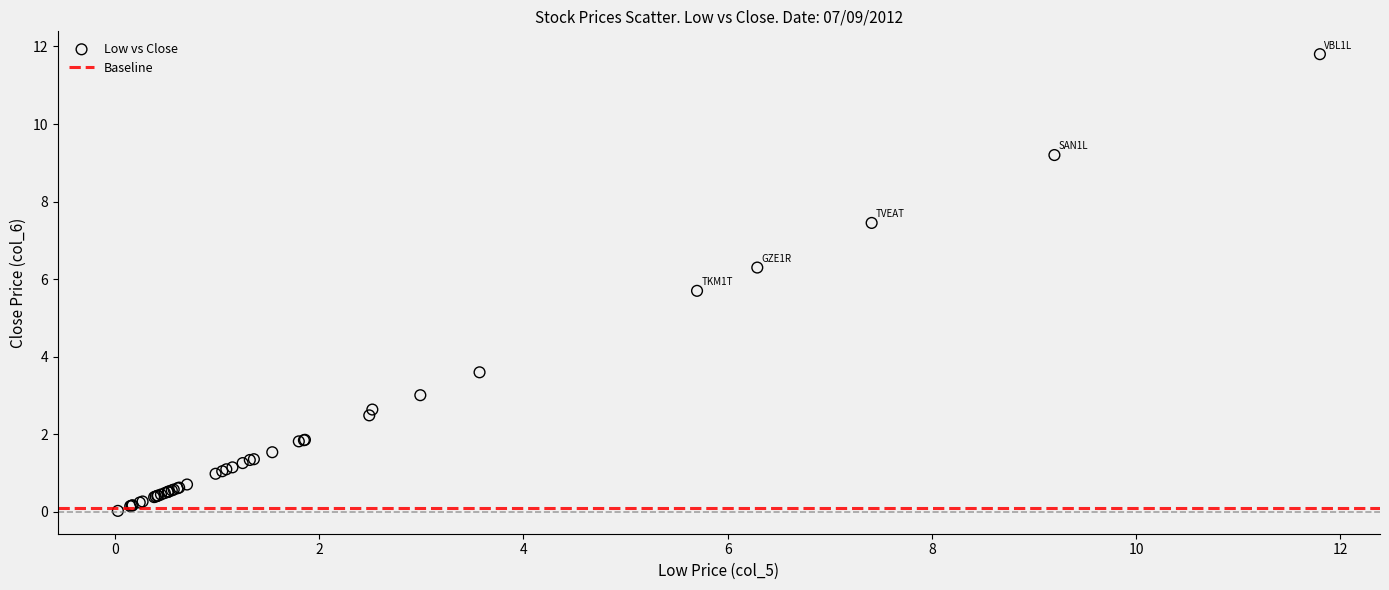

What Y value in the scatter plot is closest to 5?

5.7